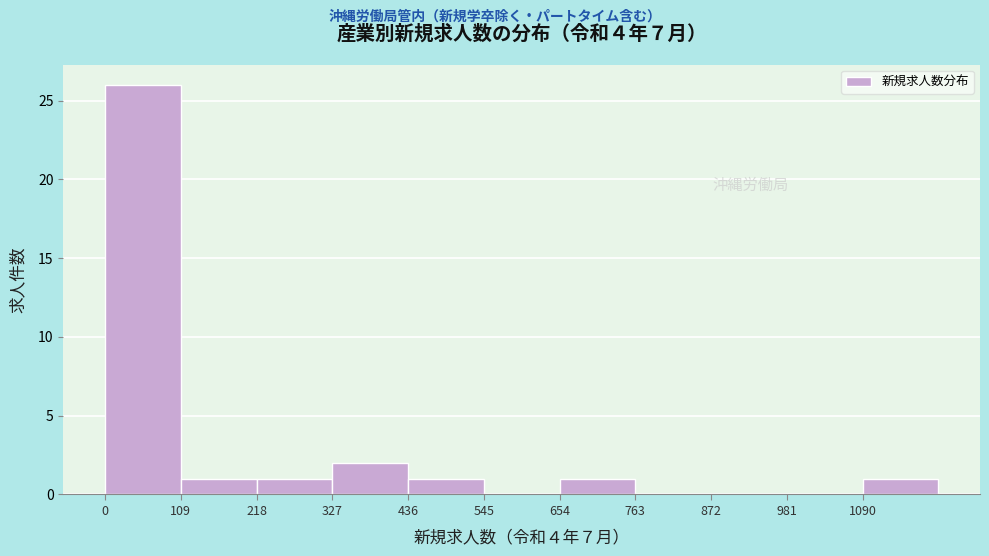

Reading left to right, transcribe this chart: for each bar, give the range it covers on the x-axis and its height. Neither the bar edges nor the heights are printed on the chart, so give them approximately, as read against the axes.

0 to 100: 26
100 to 220: 1
220 to 320: 1
320 to 440: 2
440 to 540: 1
540 to 660: 0
660 to 760: 1
760 to 880: 0
880 to 980: 0
980 to 1100: 0
1100 to 1200: 1